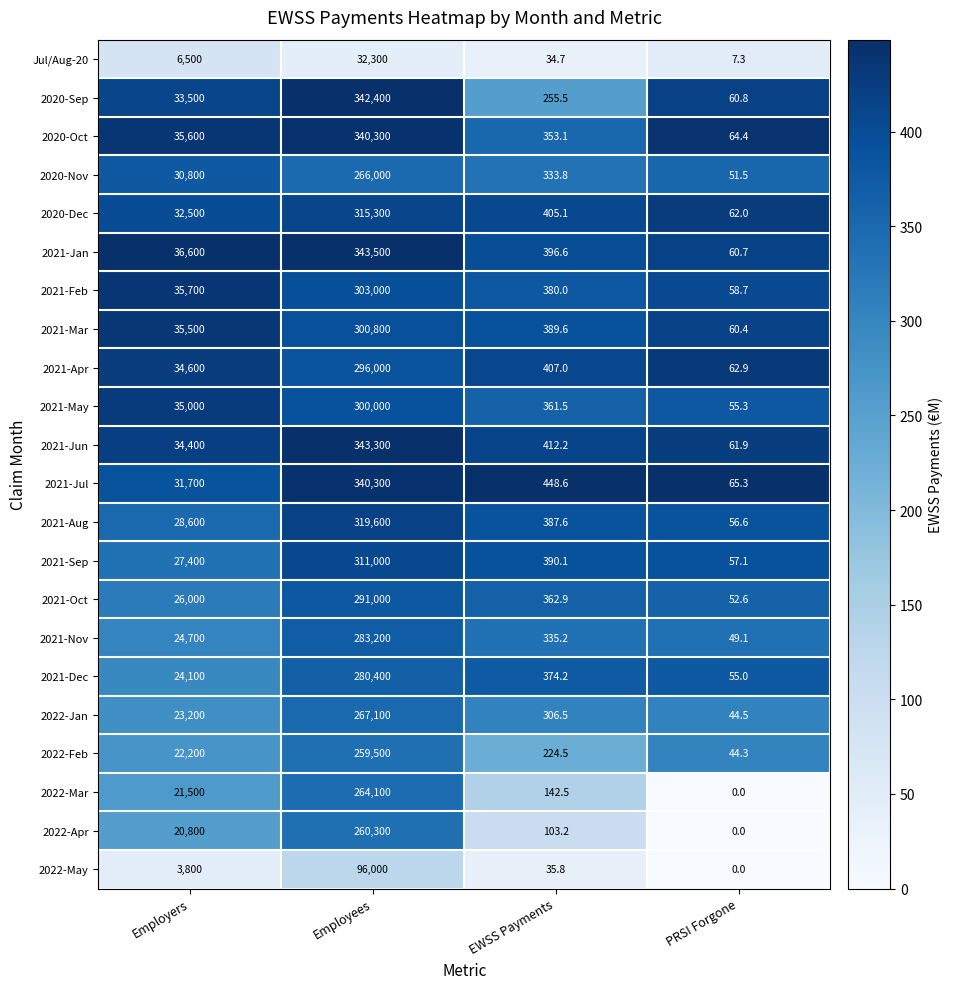

What is the difference between the maximum and minimum values in the 2021-Jun series?

343238.1